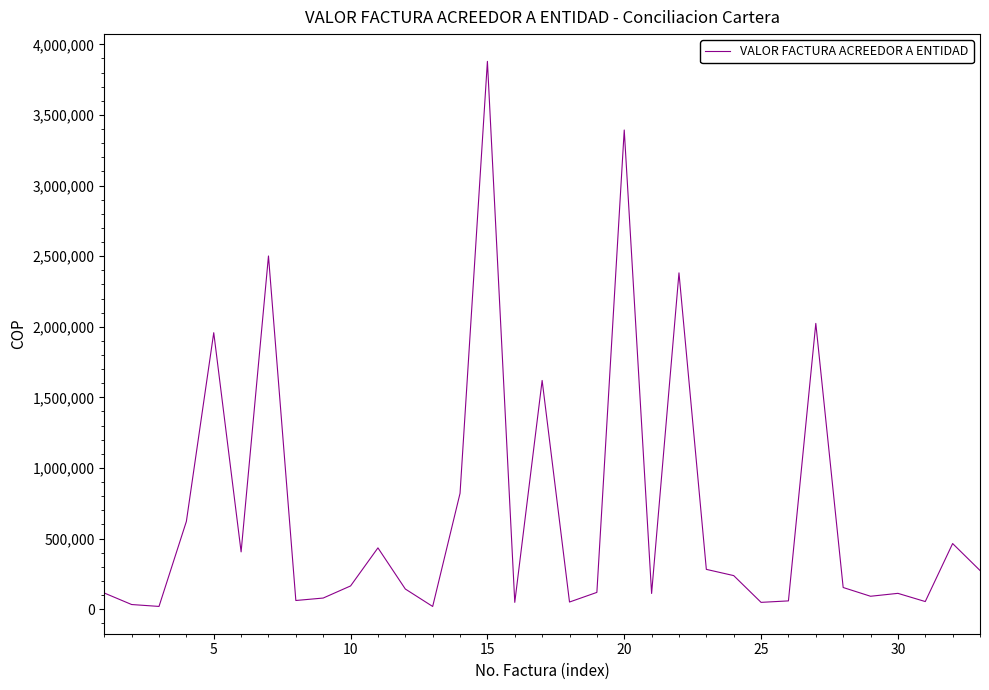

What is the difference between the maximum and minimum values?

3860050